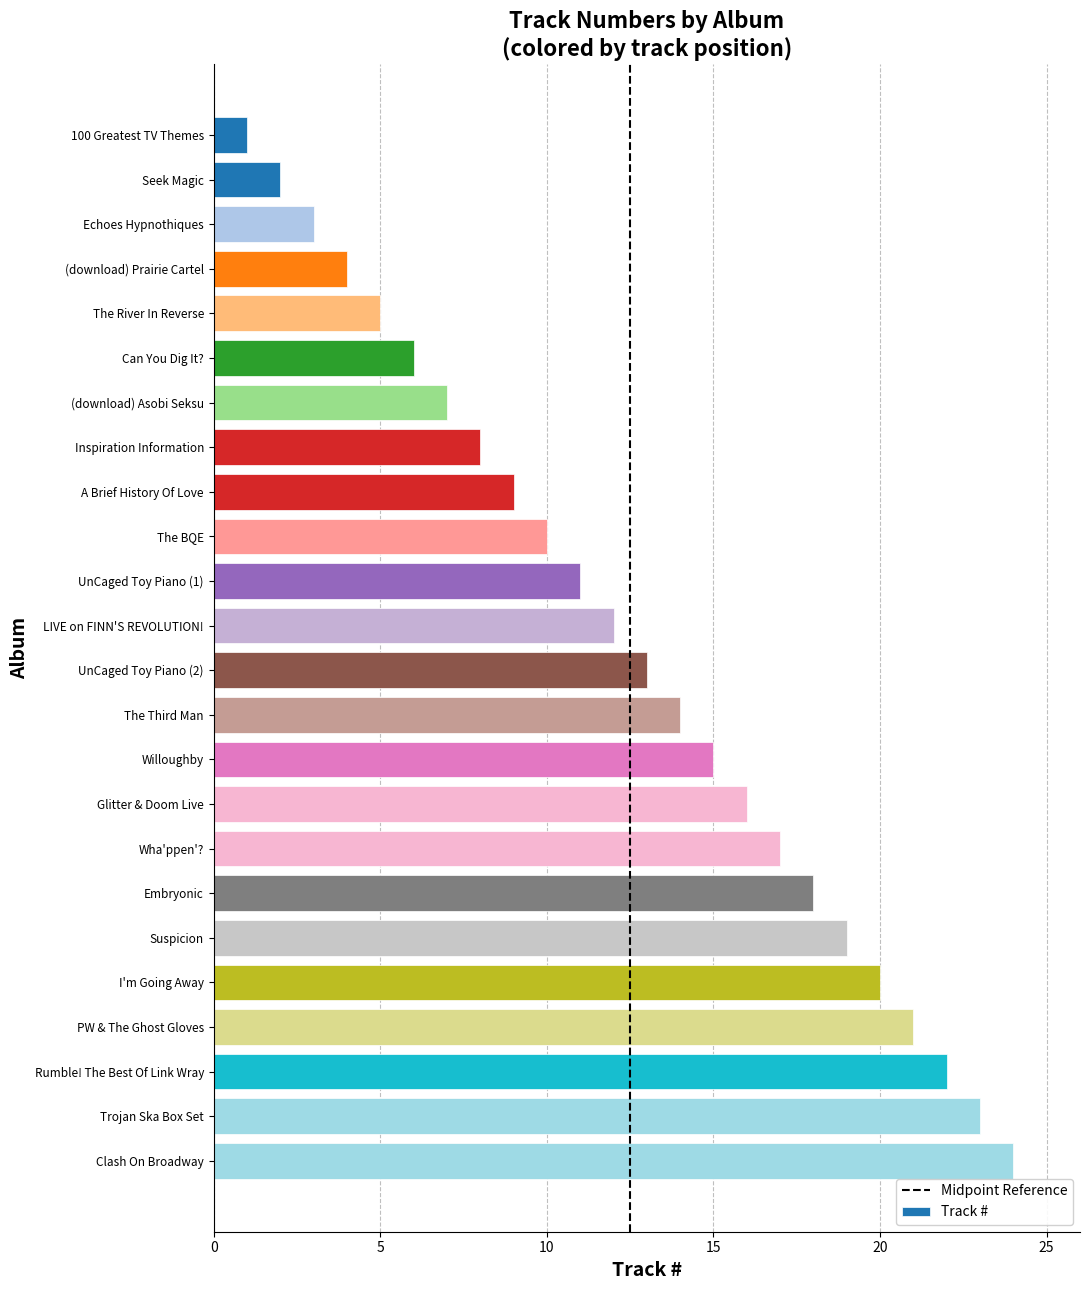

How many data points are less than 13?

12